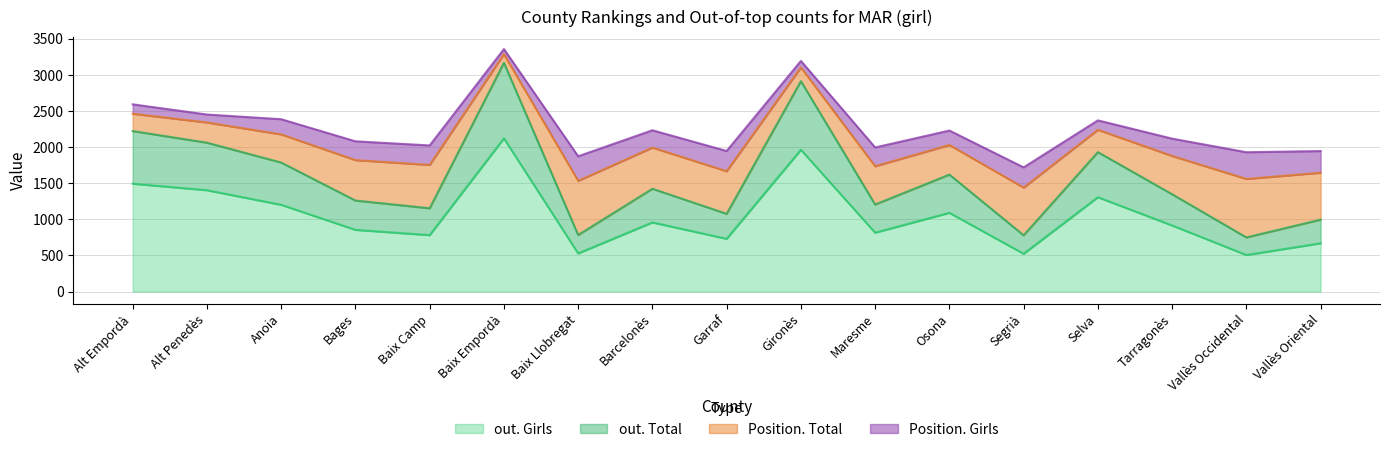

In out. Girls, how many points are higher than both neighbors (excluding endpoints)?

5